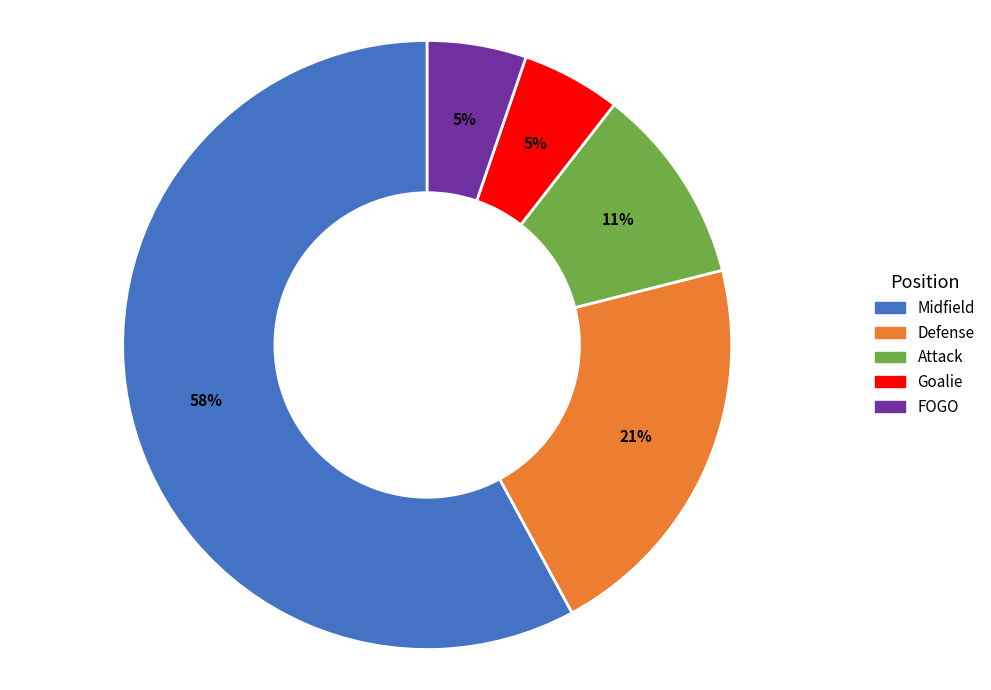

Do Goalie and Midfield together represent more than half of the pie?

Yes